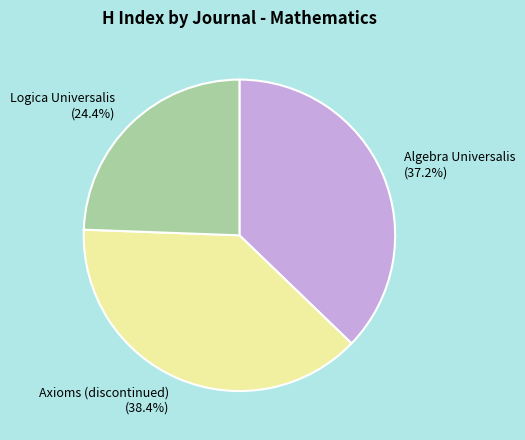

What percentage is the Algebra Universalis slice, to the nearest percent?

37%